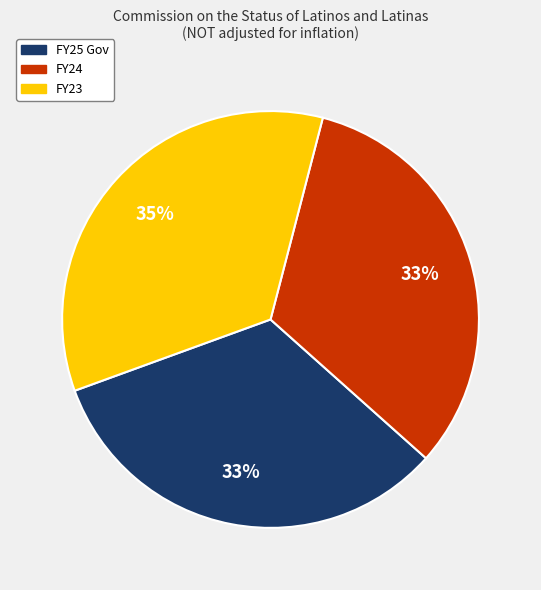

Does FY23 account for over 50% of the chart?

No